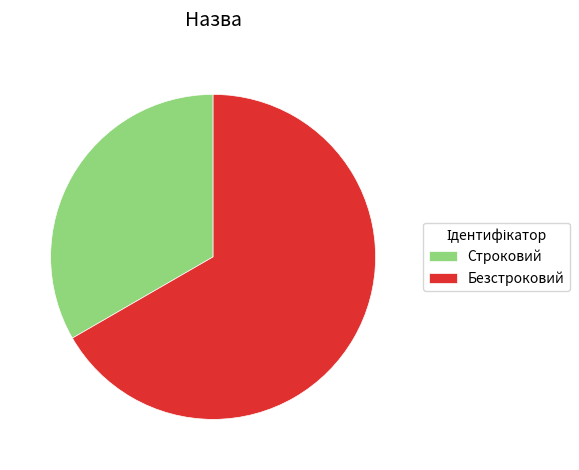

Between Строковий and Безстроковий, which is larger?

Безстроковий